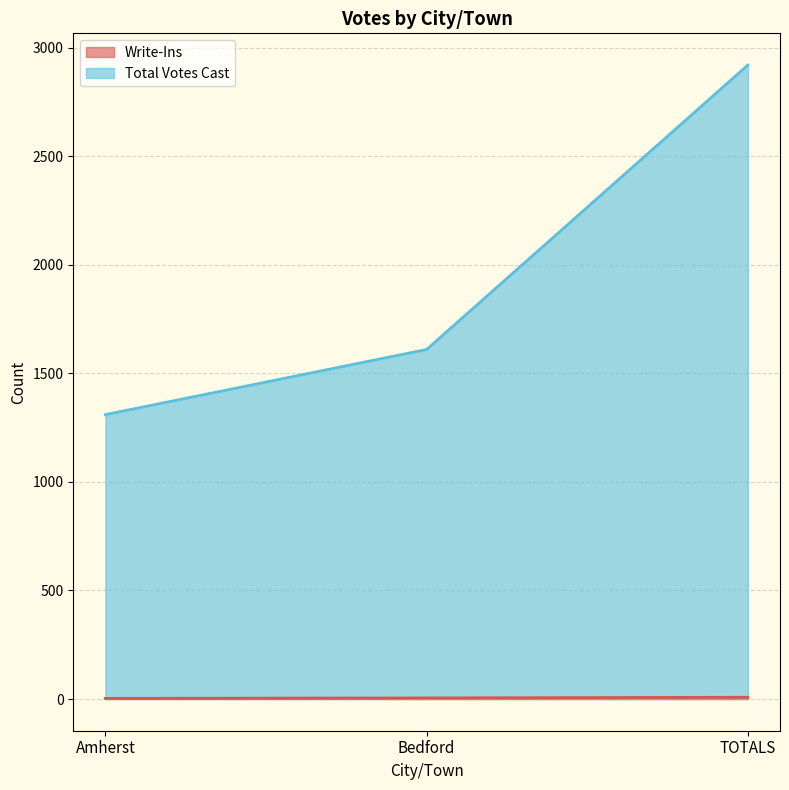

At which label does Write-Ins reach its minimum?

Amherst